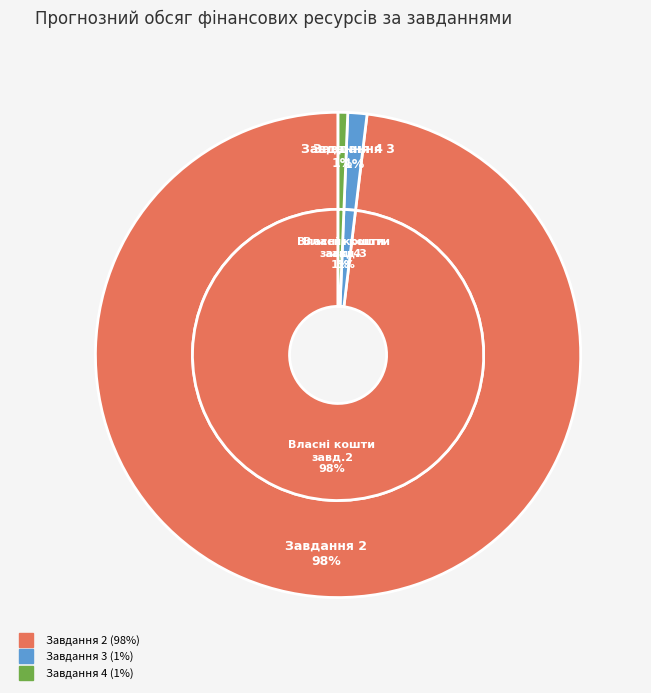

What portion of the pie excludes Разом за завданням 1?

100.0%